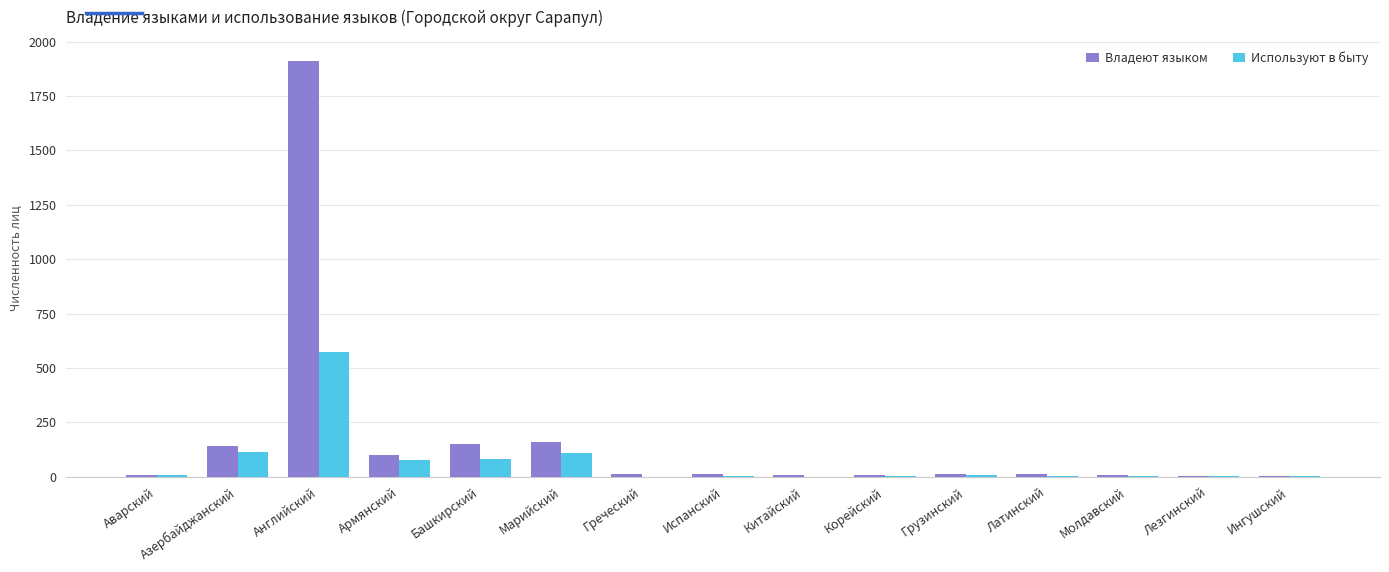

Which series has the largest total across all categories?

Владеют языком